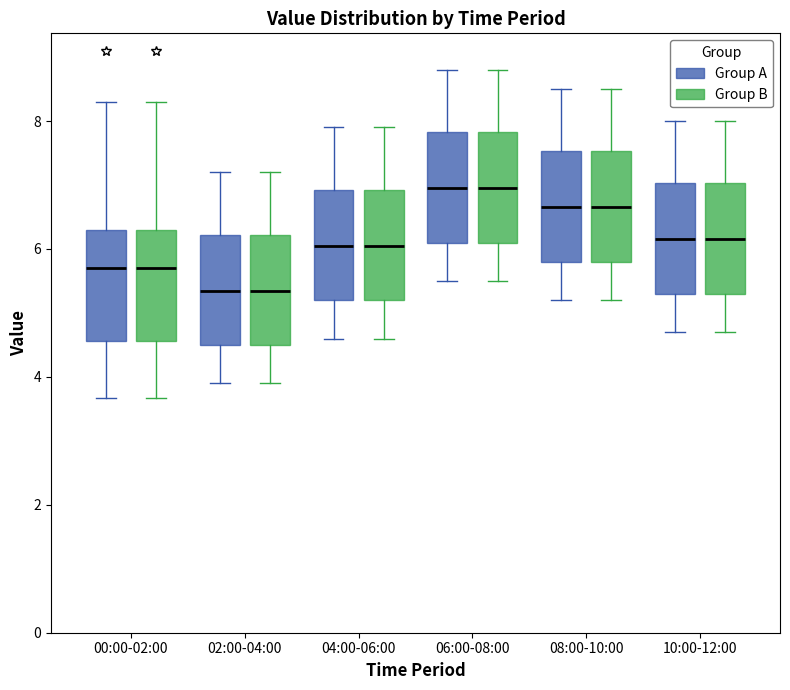

Where does the median line of the box for 08:00-10:00 (Group A) sit on the y-axis? The values are not printed on the chart, so give them approximately, as read against the axis.

6.6